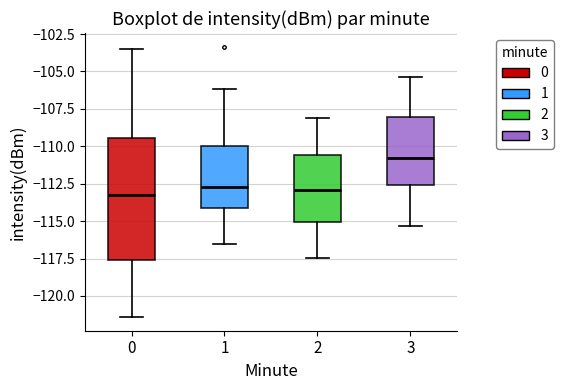

Where does the lower whisker of the box at x = 0 end on the y-axis? The values are not printed on the chart, so give them approximately, as read against the axis.

-121.5